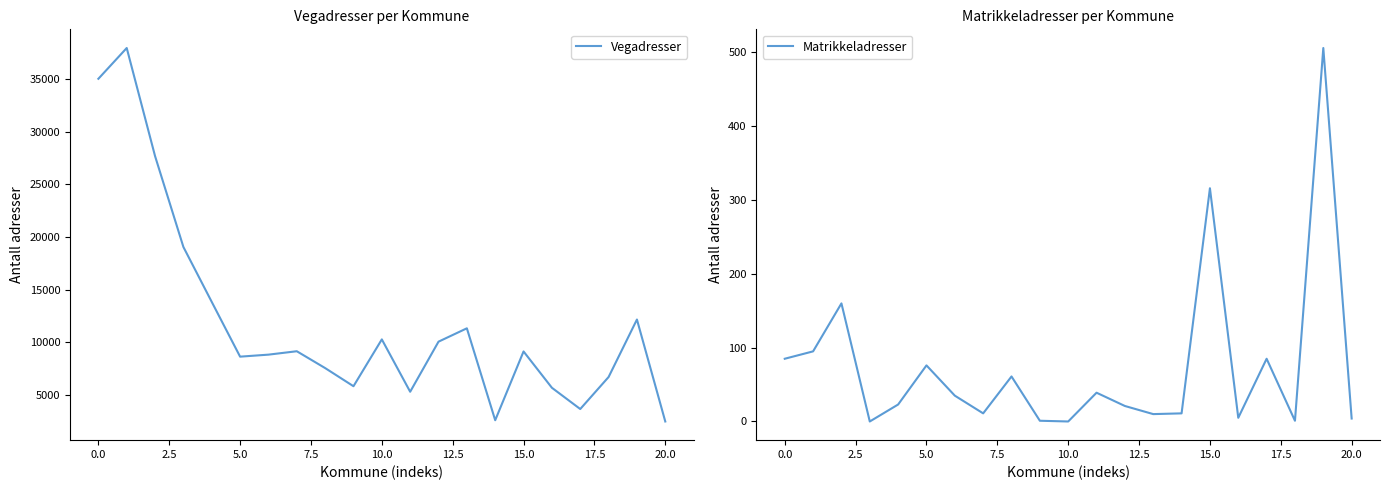

At how many categories does at least one series exceed 17769?

4